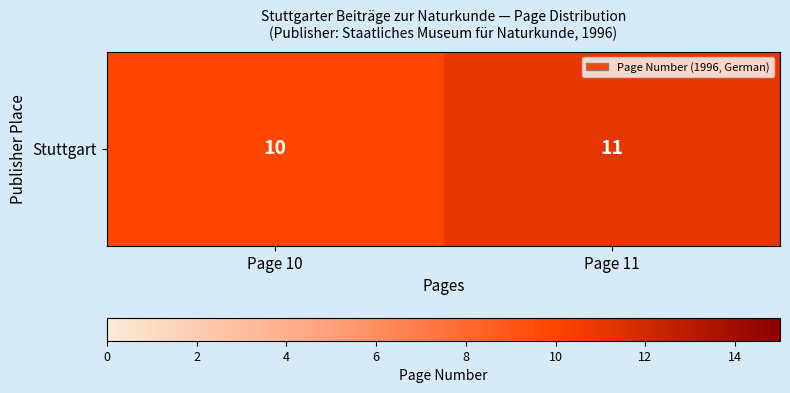

At which category does the chart reach its peak across all series?

Page 11